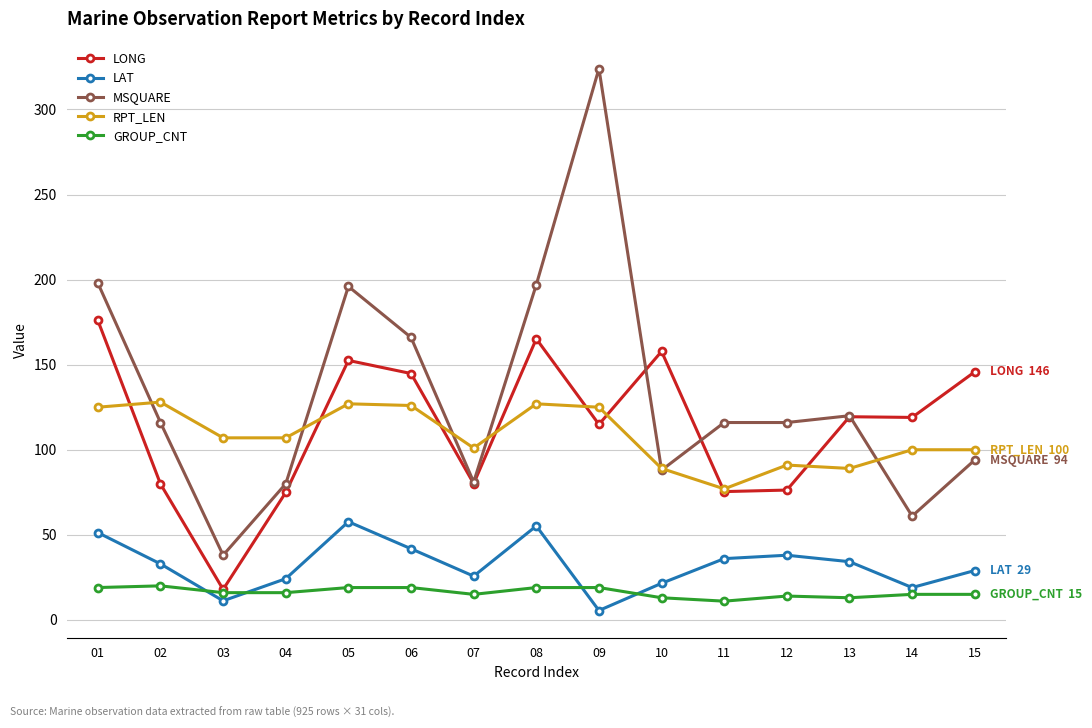

How many lines are shown in the chart?

5